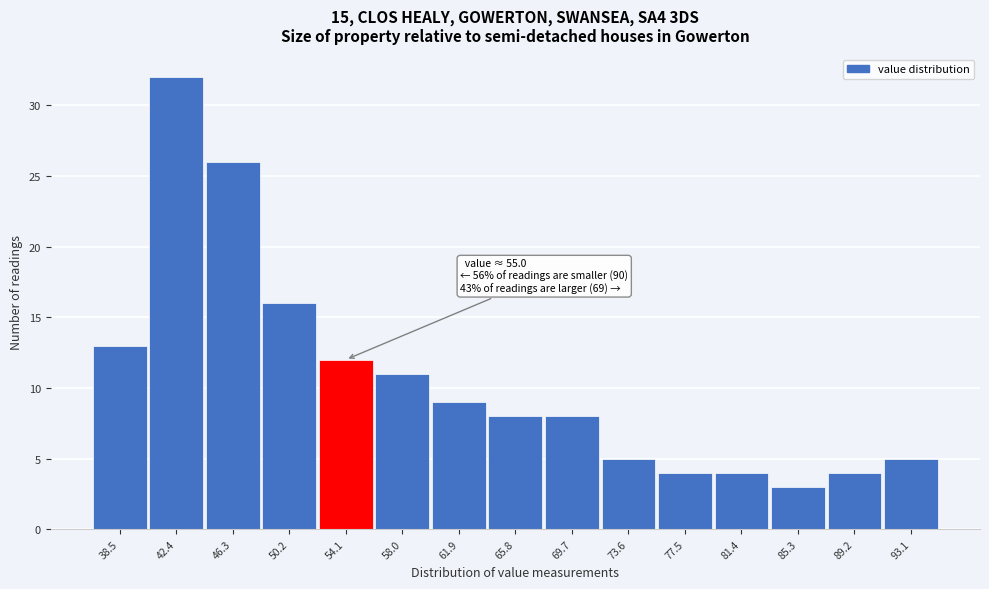

Reading left to right, transcribe all the data shown in this chart.

13	32	26	16	12	11	9	8	8	5	4	4	3	4	5